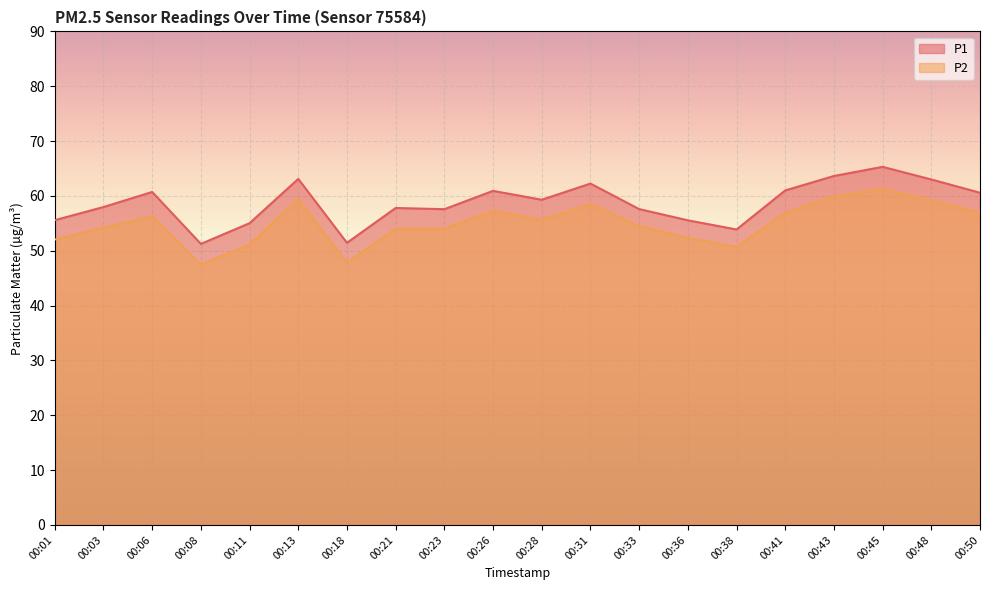

How many data points in P1 are less than 59?

10